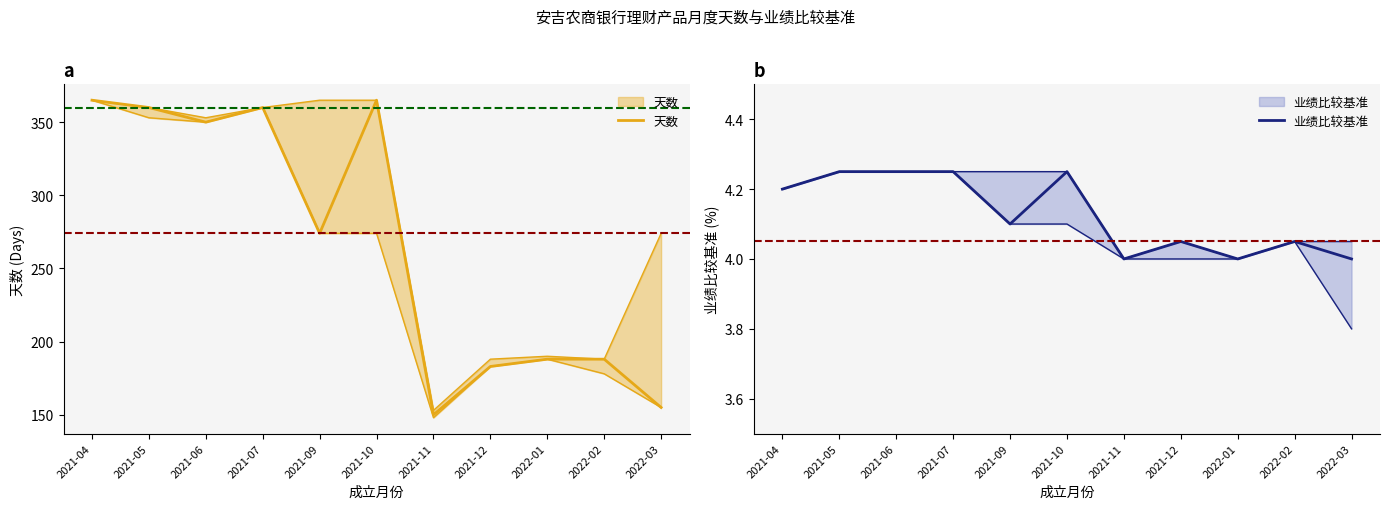

What is the label of the 7th point from the left?

2021-11